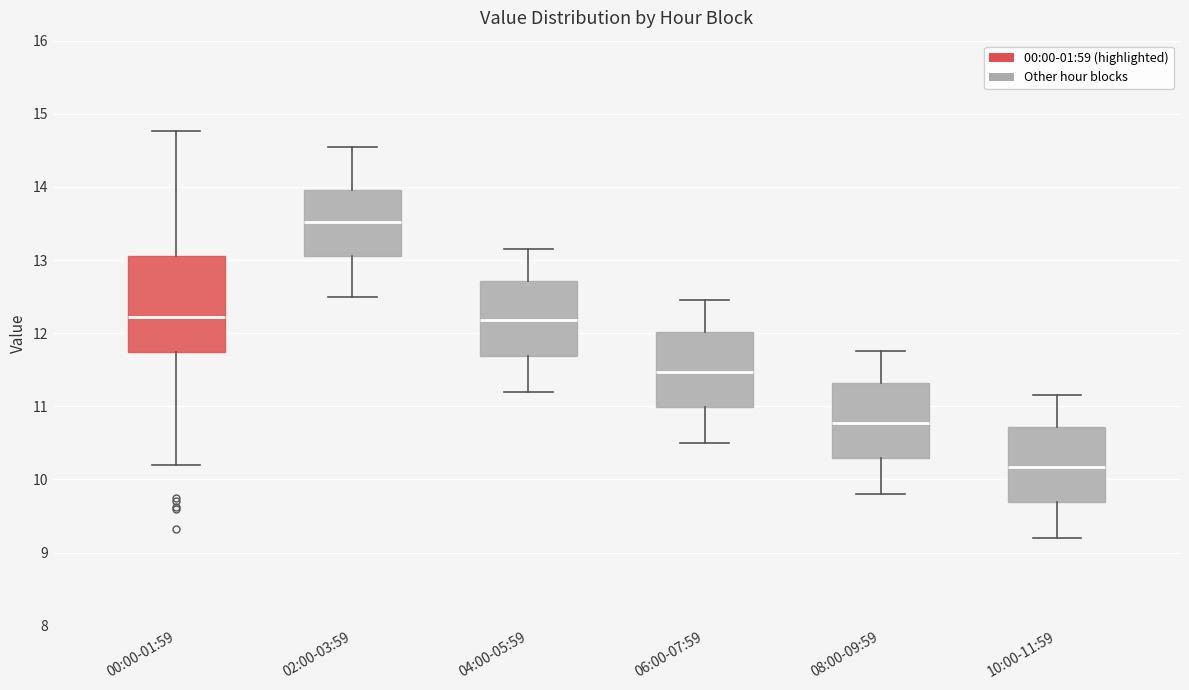

Reading left to right, read every box against the y-axis: the position of its median line, the range the box covers, and the ends of its whiskers. The values are not printed on the chart, so give them approximately, as read against the axis.

00:00-01:59: median 12.2, box 11.7 to 13.1, whiskers 10.2 to 14.8
02:00-03:59: median 13.5, box 13.1 to 14.0, whiskers 12.5 to 14.6
04:00-05:59: median 12.2, box 11.7 to 12.7, whiskers 11.2 to 13.2
06:00-07:59: median 11.5, box 11.0 to 12.0, whiskers 10.5 to 12.5
08:00-09:59: median 10.8, box 10.3 to 11.3, whiskers 9.8 to 11.8
10:00-11:59: median 10.2, box 9.7 to 10.7, whiskers 9.2 to 11.2